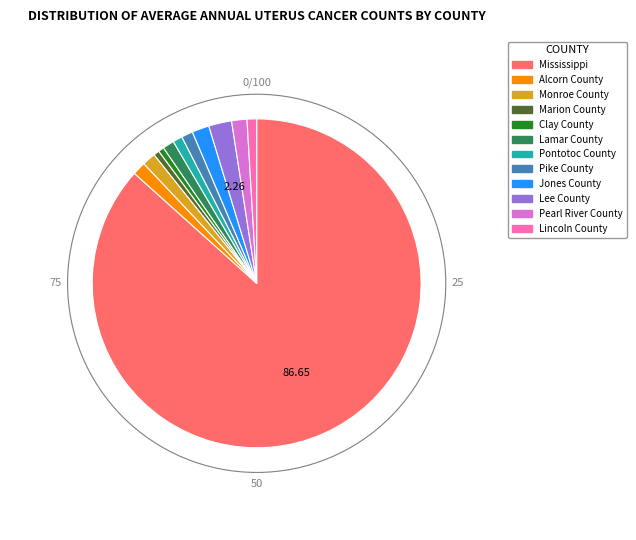

Which slice is the largest?

Mississippi